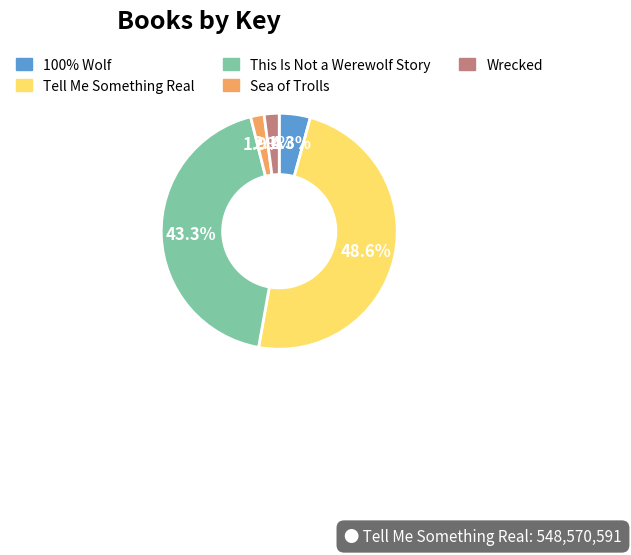

To the nearest percent, what percentage of the pie is Sea of Trolls?

2%